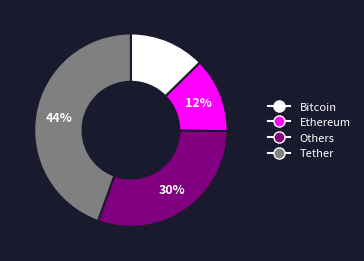

Is there any slice that represents more than half of the pie?

No